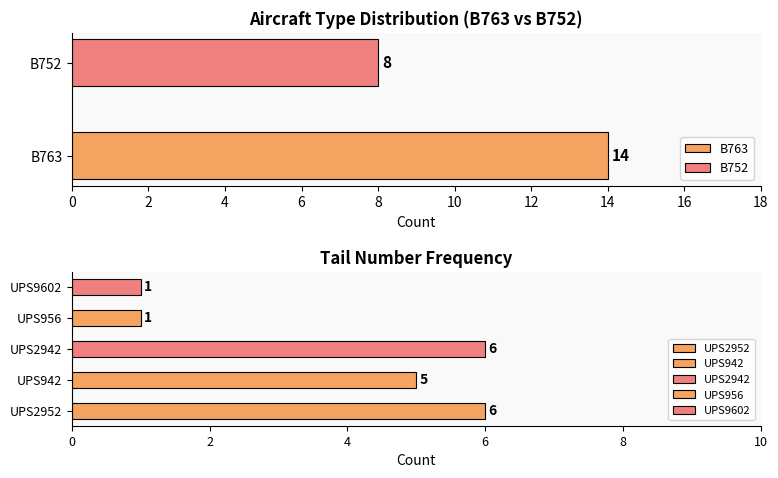

List the labels in order of value, largest first.

B763, B752, UPS2952, UPS2942, UPS942, UPS956, UPS9602